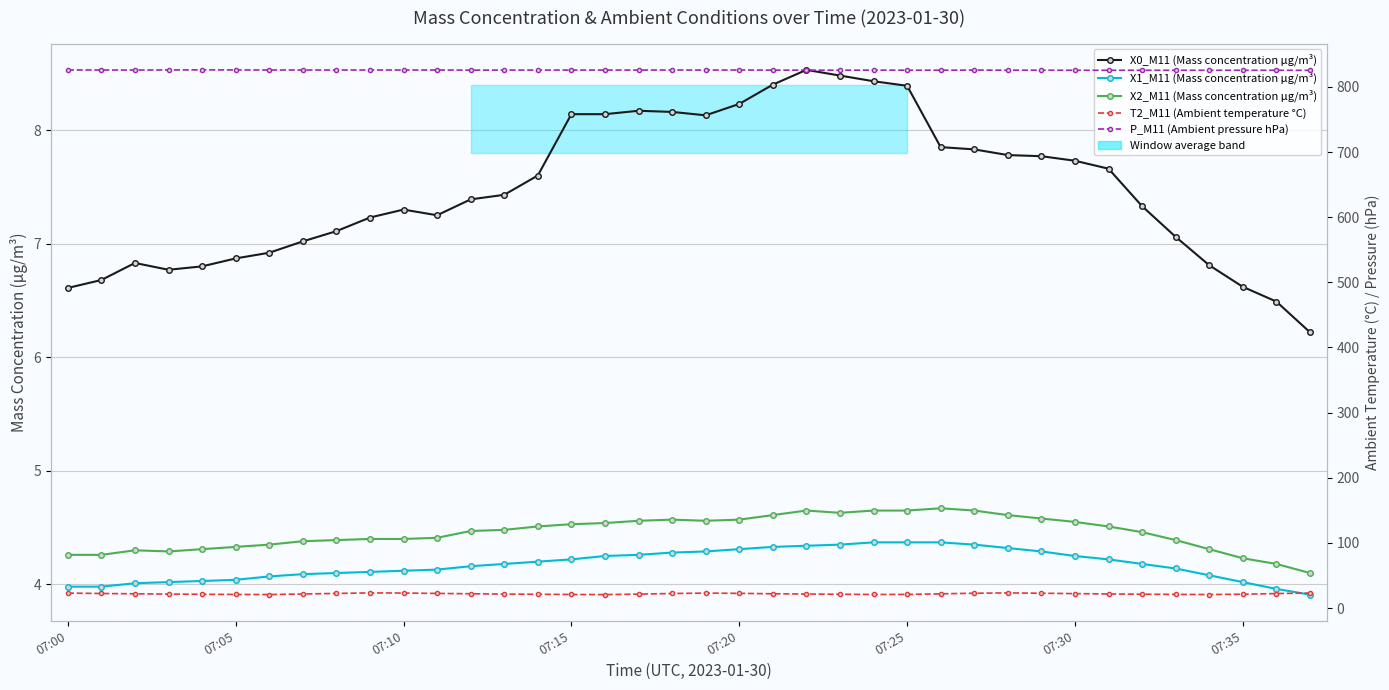

List the series in order of their peak value, highest first.

P_M11 (Ambient pressure hPa), T2_M11 (Ambient temperature °C), X0_M11 (Mass concentration μg/m³), X2_M11 (Mass concentration μg/m³), X1_M11 (Mass concentration μg/m³)